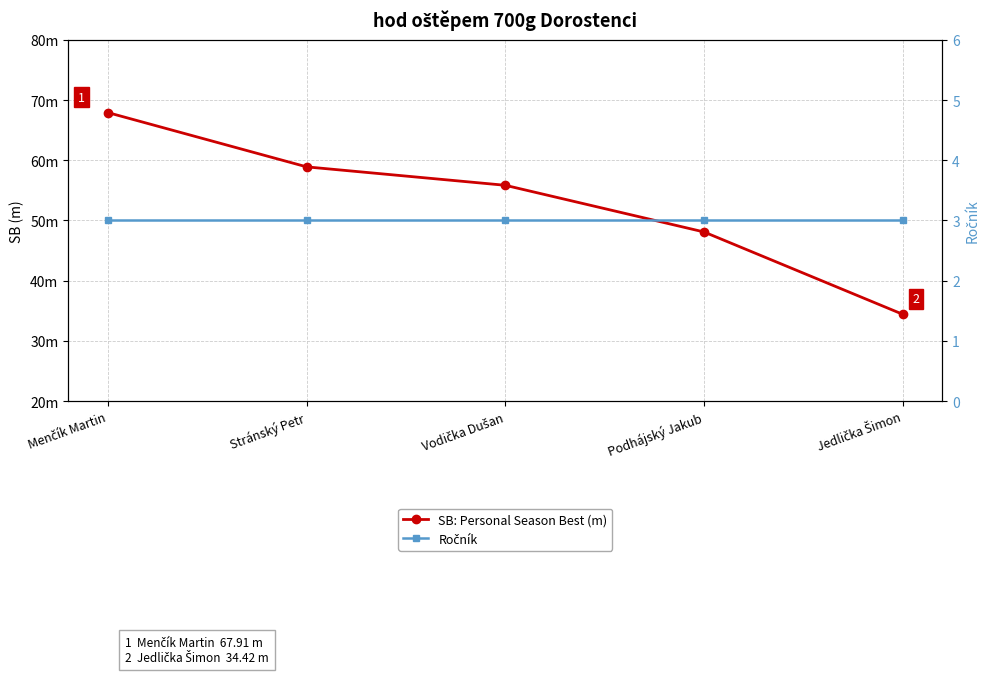

How many lines are shown in the chart?

2